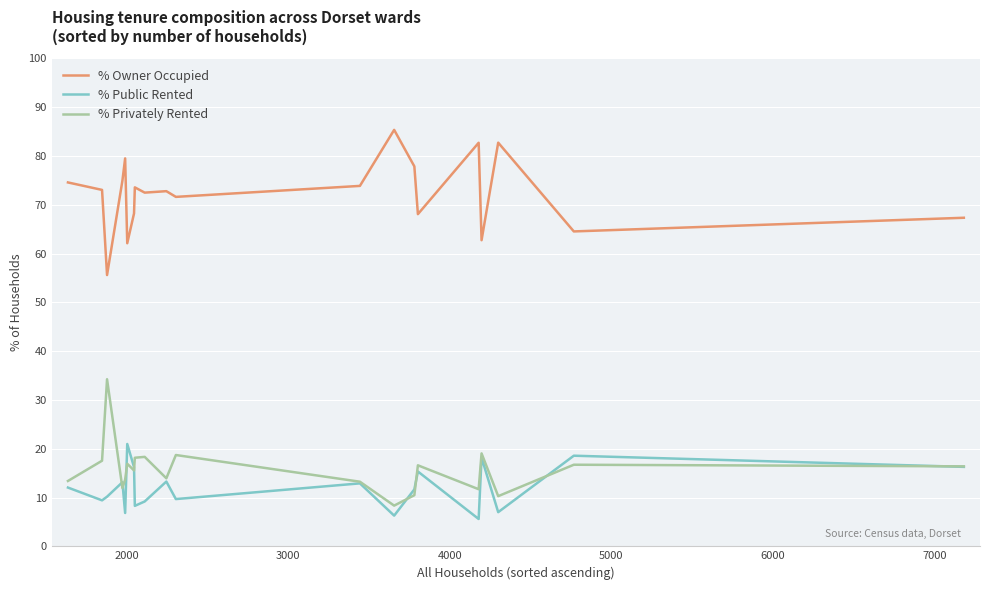

True or false: % Owner Occupied and % Privately Rented cross at least once.

False